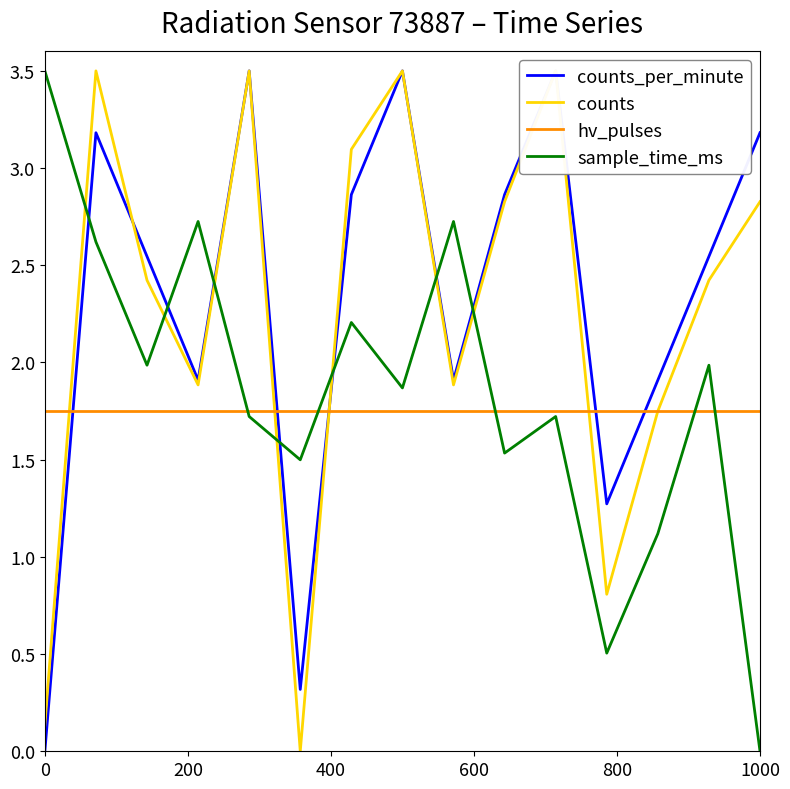

How many categories are shown in the chart?

15